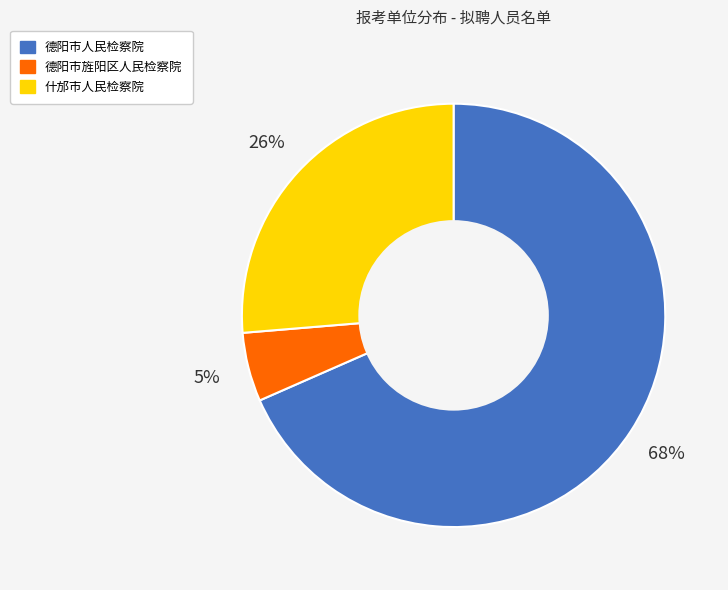

Rank the categories by value from highest to lowest.

德阳市人民检察院, 什邡市人民检察院, 德阳市旌阳区人民检察院